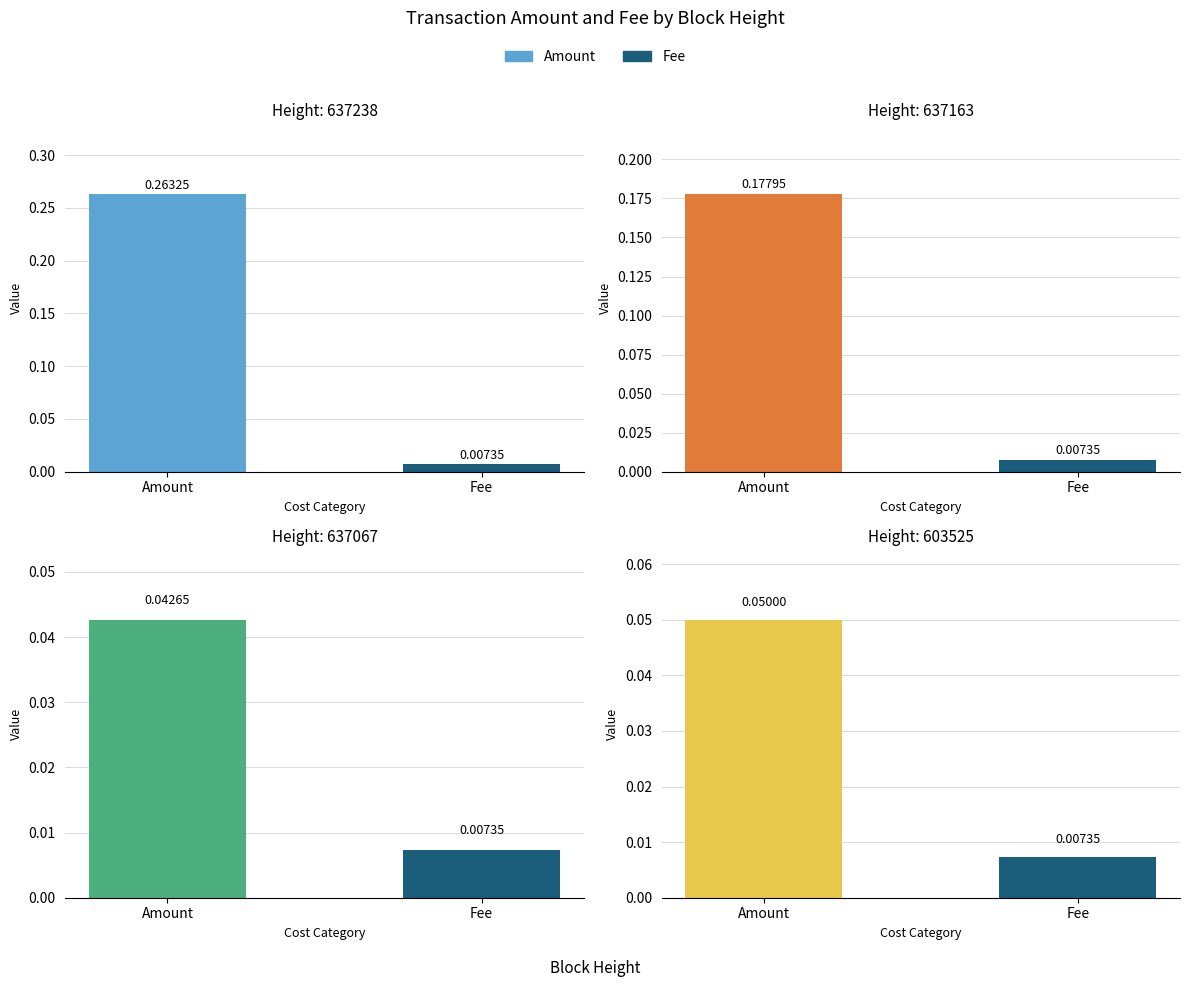

What is the total value across all series at 637238?

0.3